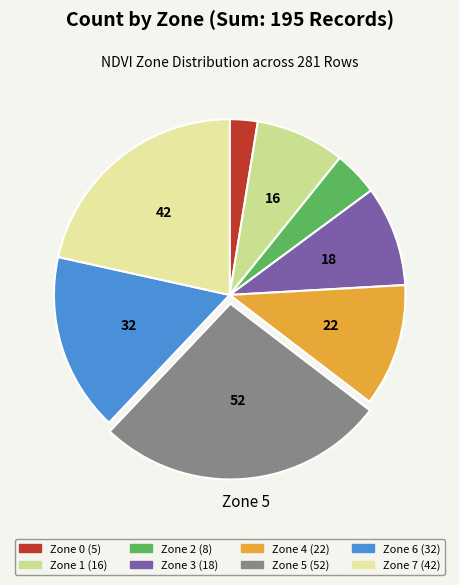

To the nearest percent, what is the difference between the largest and smallest slice percentages?

24%